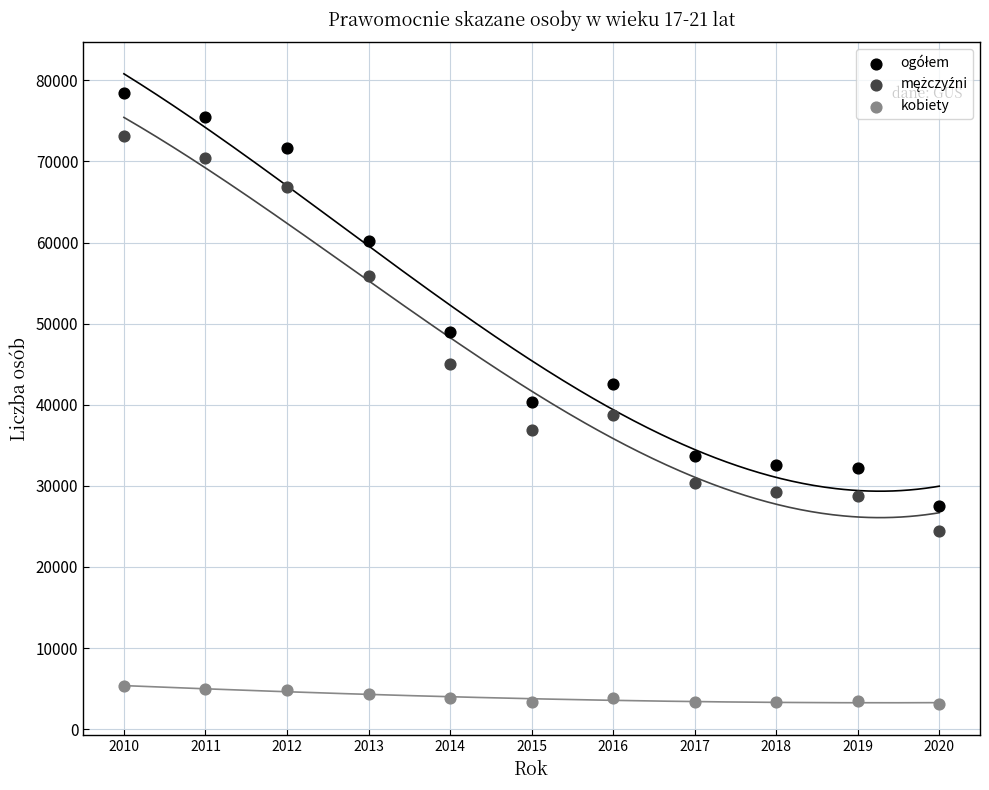

Which series contains the lowest Y value?

kobiety